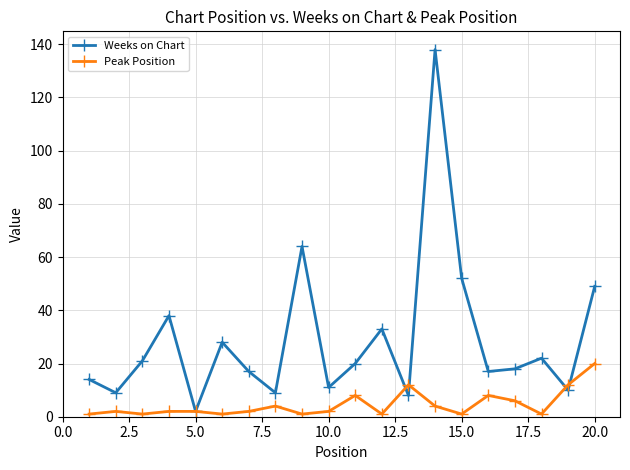

Which series has the largest range (max minus min)?

Weeks on Chart